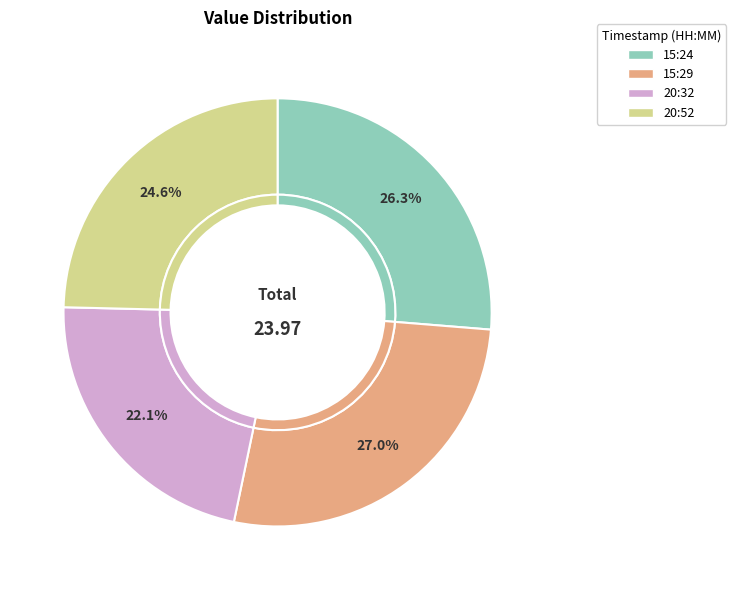

Does 2023-01-10T15:24:26.526Z represent more than half of the total?

No